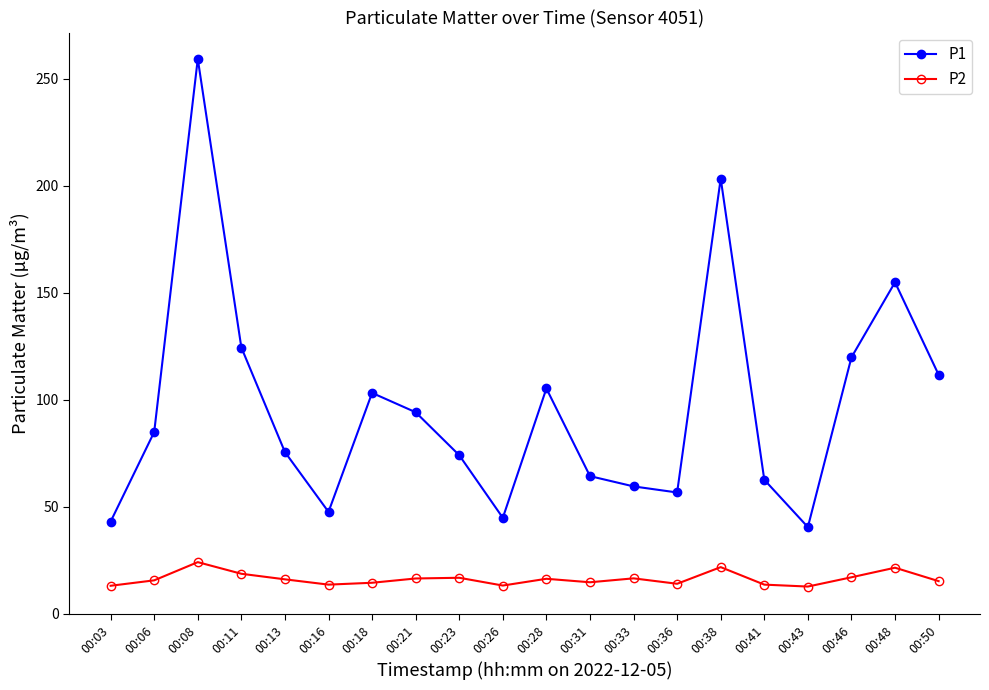

True or false: P1 and P2 cross at least once.

False